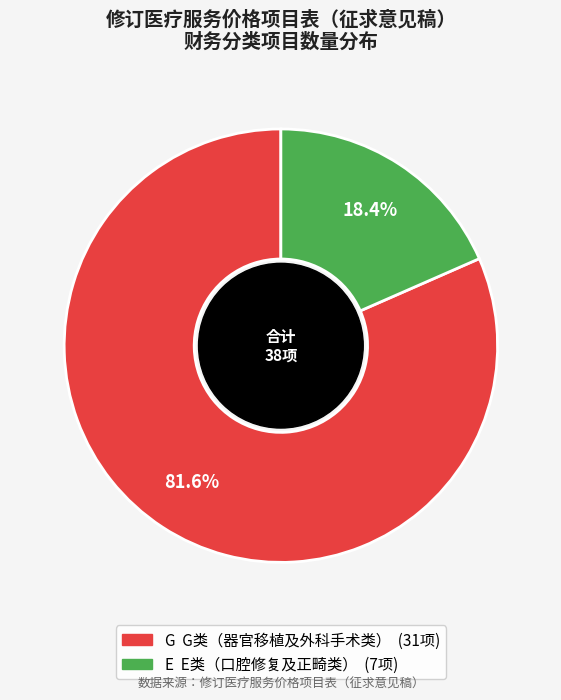

What is the majority slice?

G